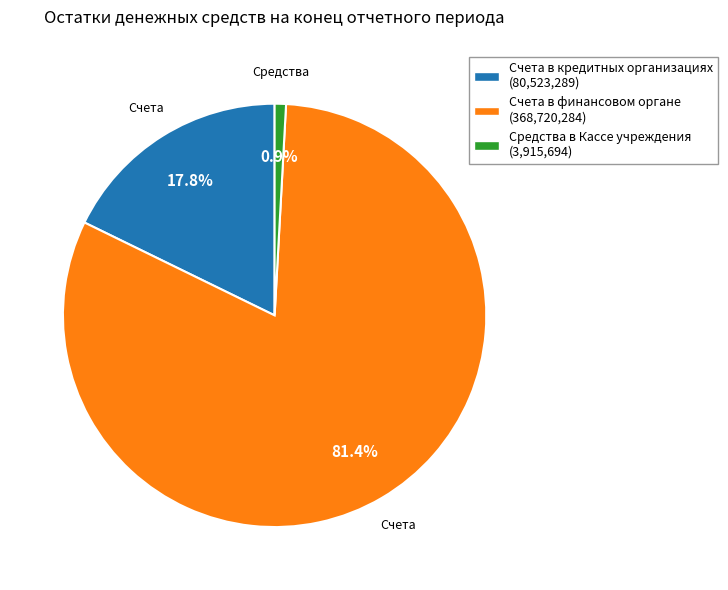

Rank the categories by value from highest to lowest.

Счета в финансовом органе, Счета в кредитных организациях, Средства в Кассе учреждения